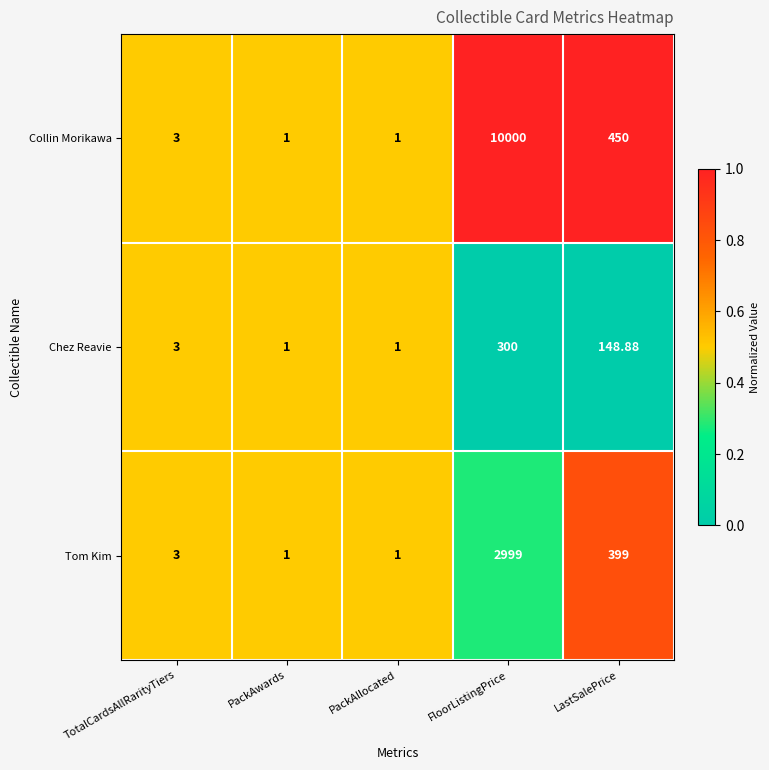

Where is Tom Kim nearest to the value 1500?

LastSalePrice